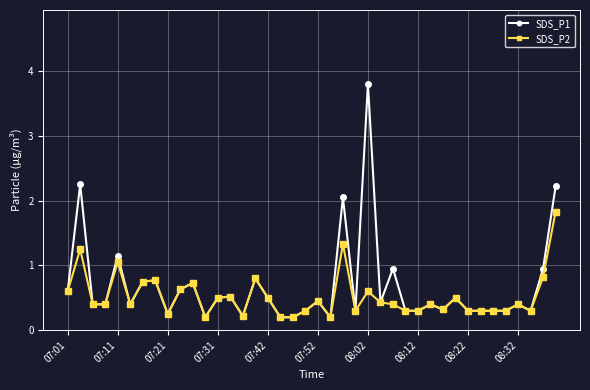

What is the value of the SDS_P2 point at the 23rd from the left?

1.3